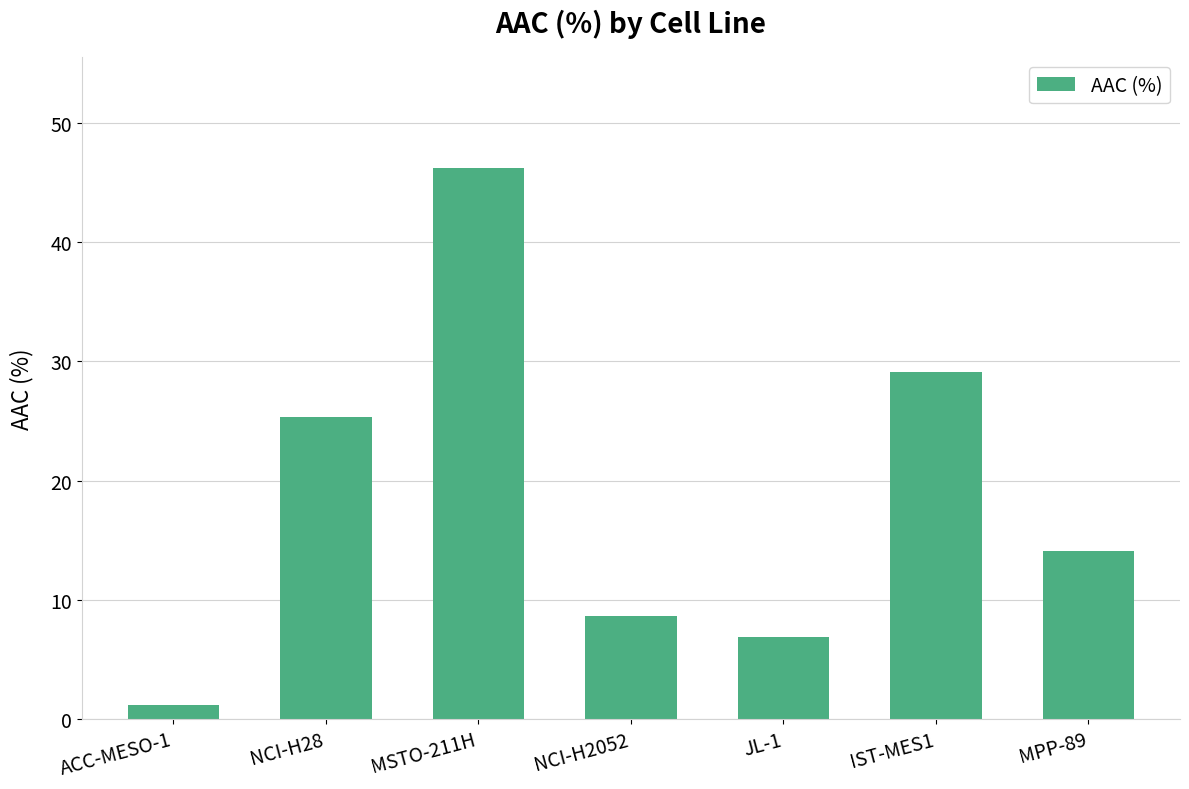

How many series are shown in this chart?

1